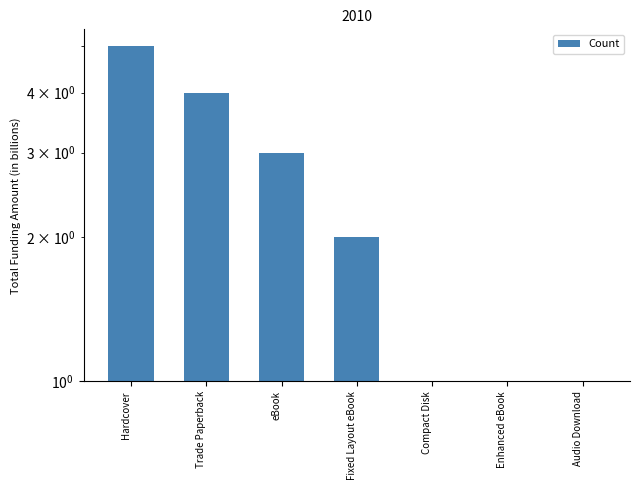

What is the maximum value shown in the chart?

5